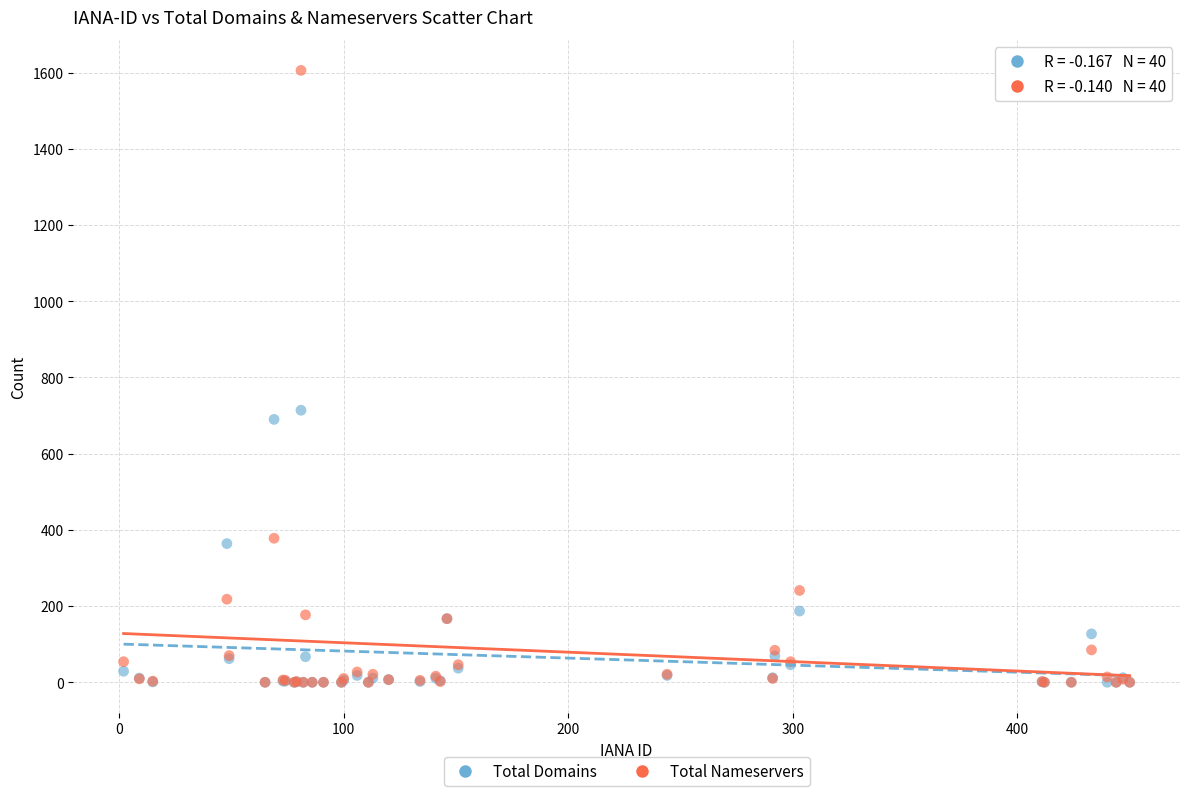

In the Total Nameservers series, what Y value is closest to 803?

378